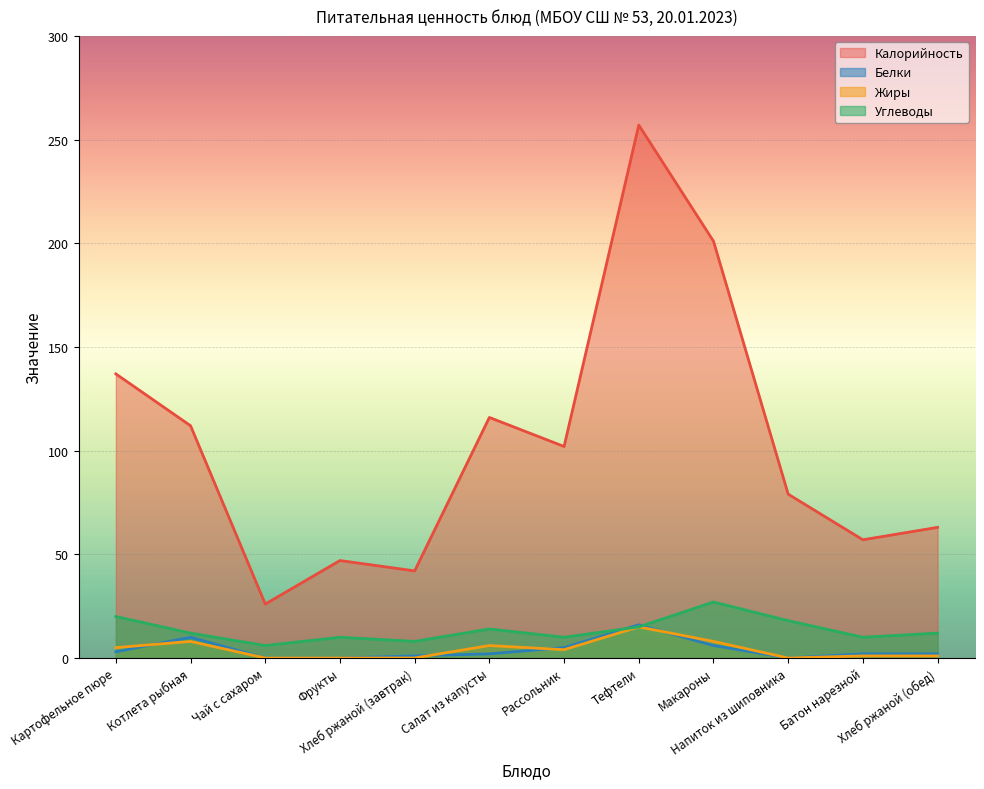

Which series changed the most between Фрукты and Макароны?

Калорийность